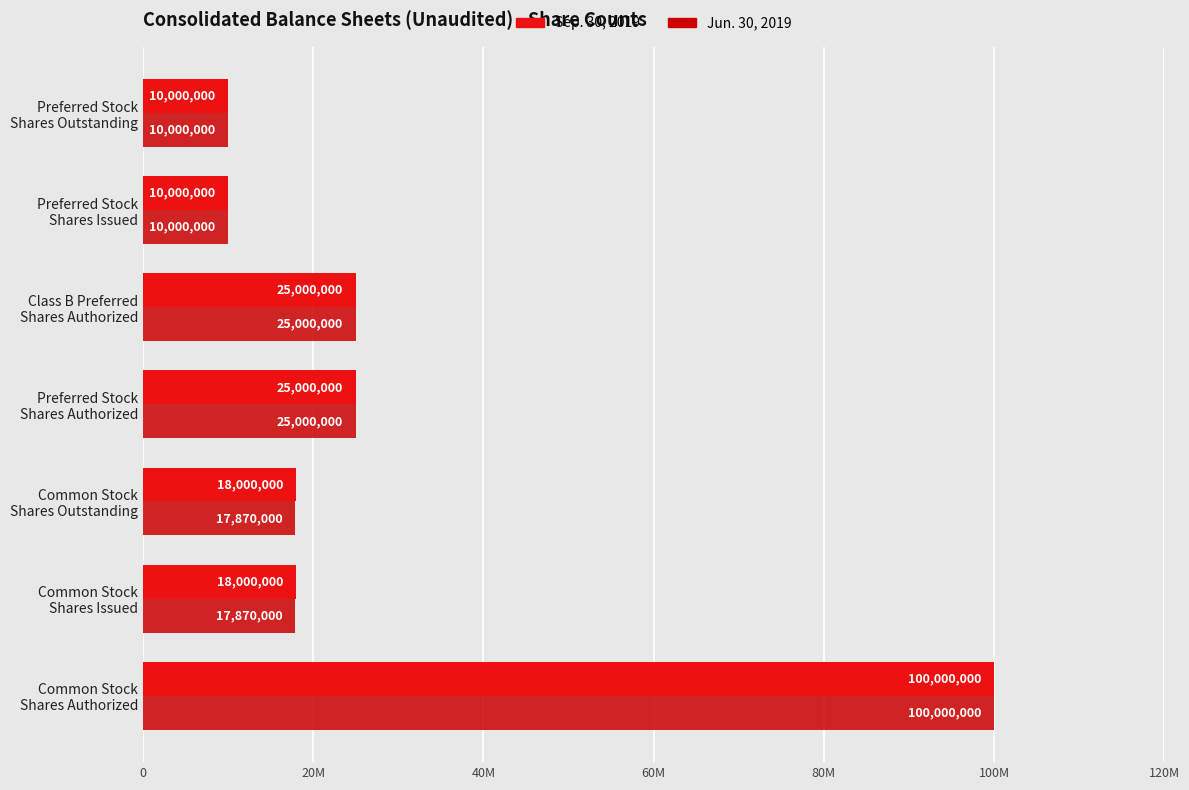

What is the value of the Jun. 30, 2019 bar at the 7th from the left?

10000000